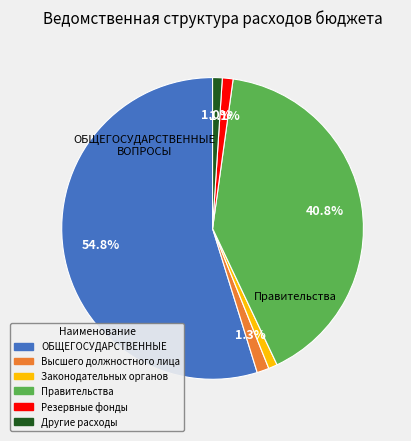

To the nearest percent, what is the average slice percentage?

17%